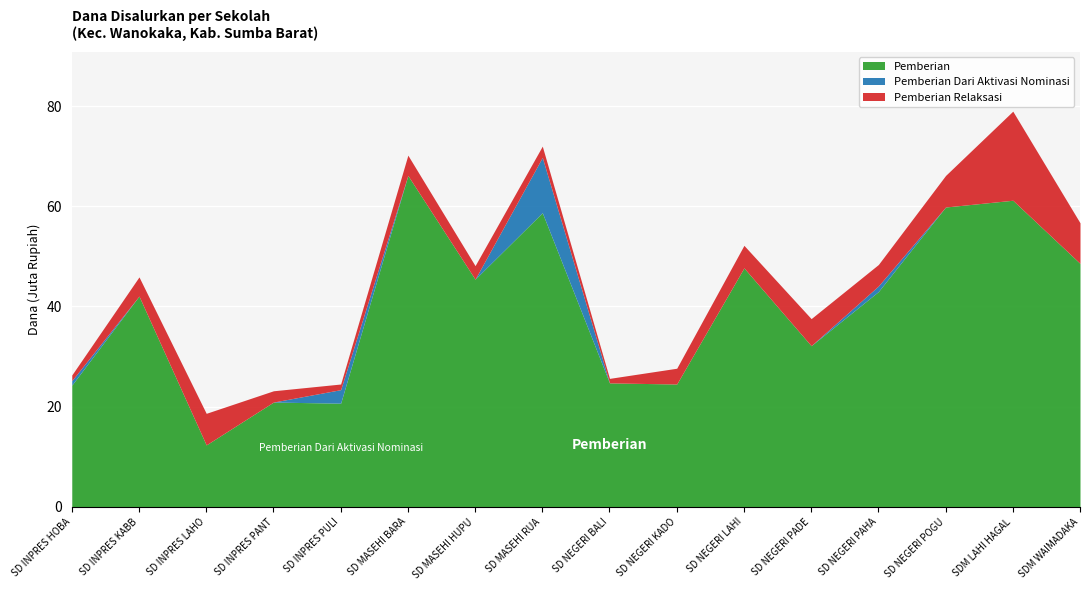

What is the difference between the highest and lowest values at SD NEGERI BALI LOKU?

24750000